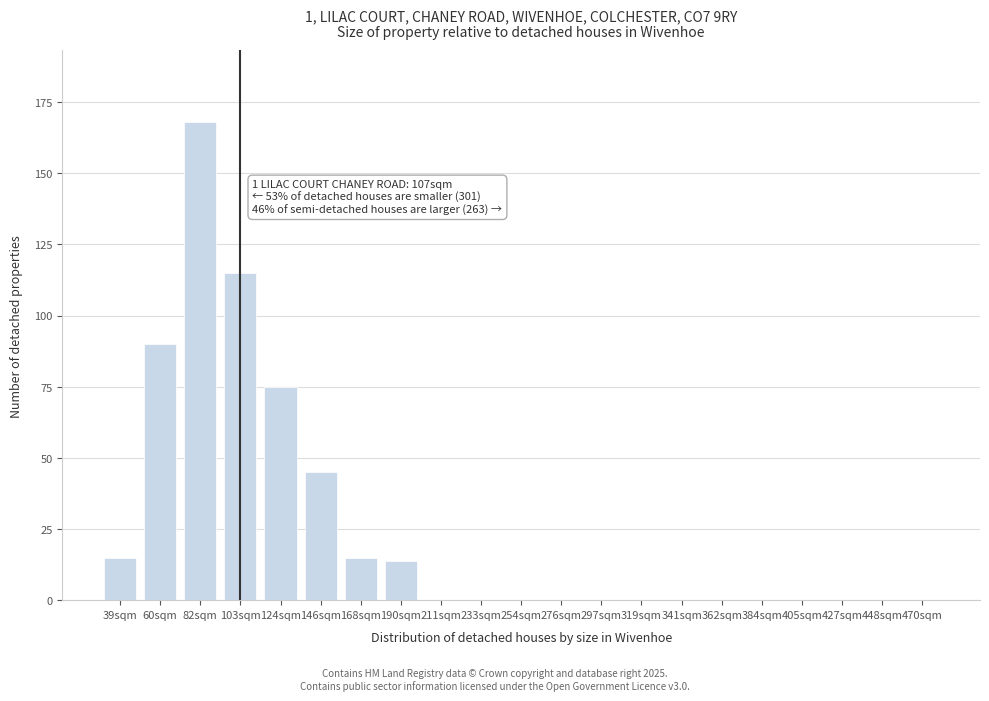

Reading right to left, list all the values displayed in this chart.

470sqm=0	448sqm=0	427sqm=0	405sqm=0	384sqm=0	362sqm=0	341sqm=0	319sqm=0	297sqm=0	276sqm=0	254sqm=0	233sqm=0	211sqm=0	190sqm=14	168sqm=15	146sqm=45	124sqm=75	103sqm=115	82sqm=168	60sqm=90	39sqm=15